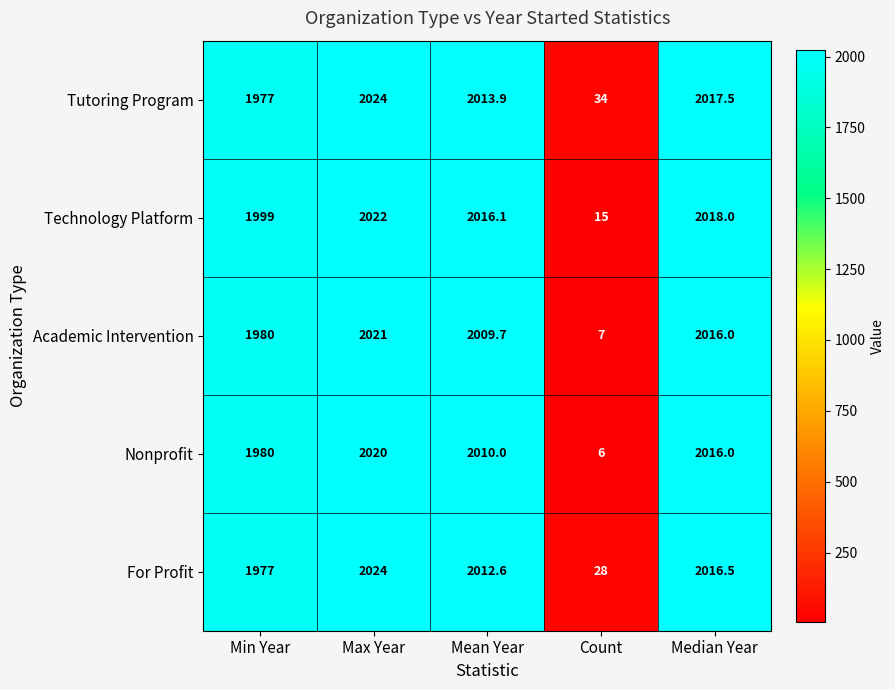

What is the difference between the highest and lowest values at Mean Year?

6.4